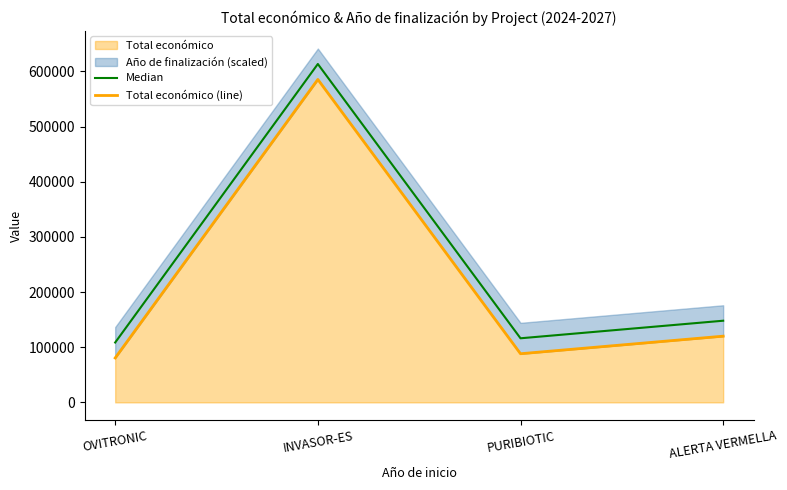

What is the difference between the maximum and second lowest values in the Total económico (line) series?

497186